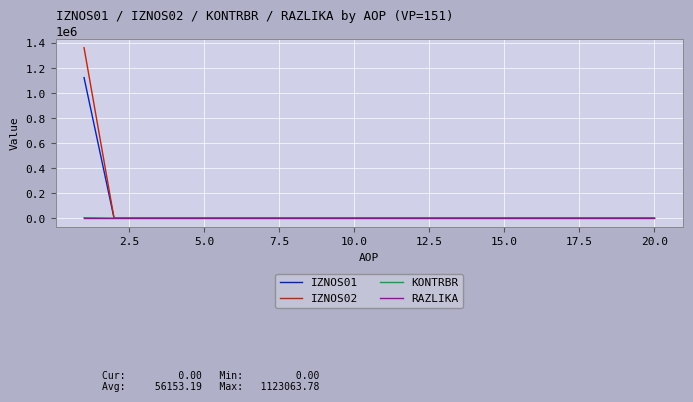

Which series has the widest spread of values?

IZNOS02